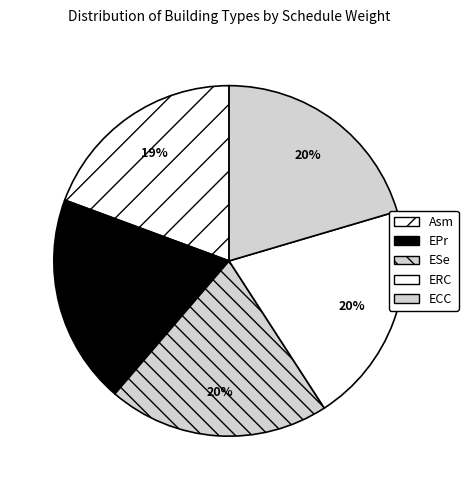

How many segments does this pie chart have?

5